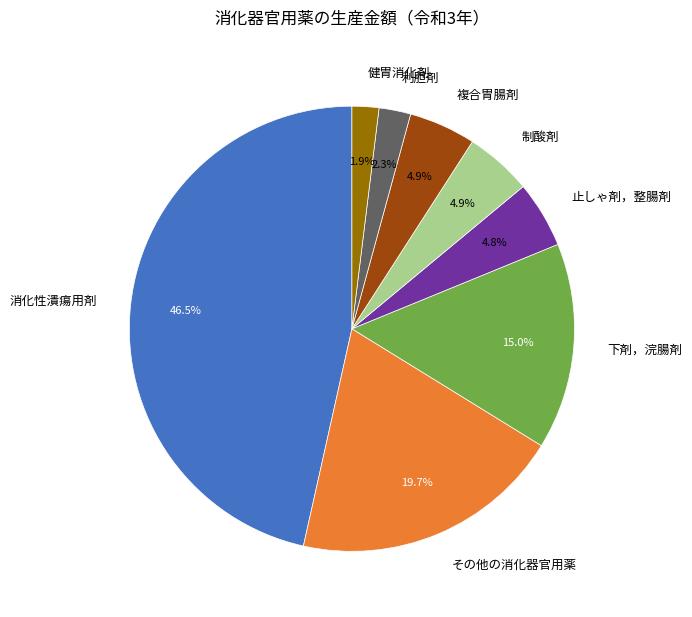

Which has a higher value, 利胆剤 or 制酸剤?

制酸剤